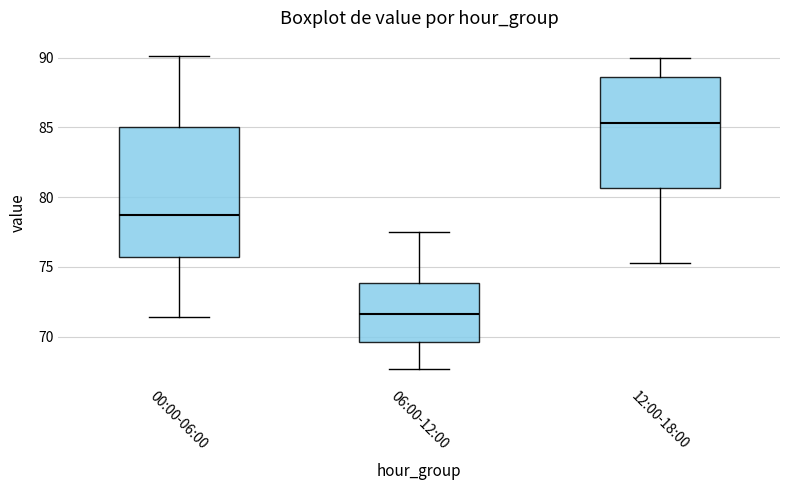

Which box's median line is the highest?

12:00-18:00